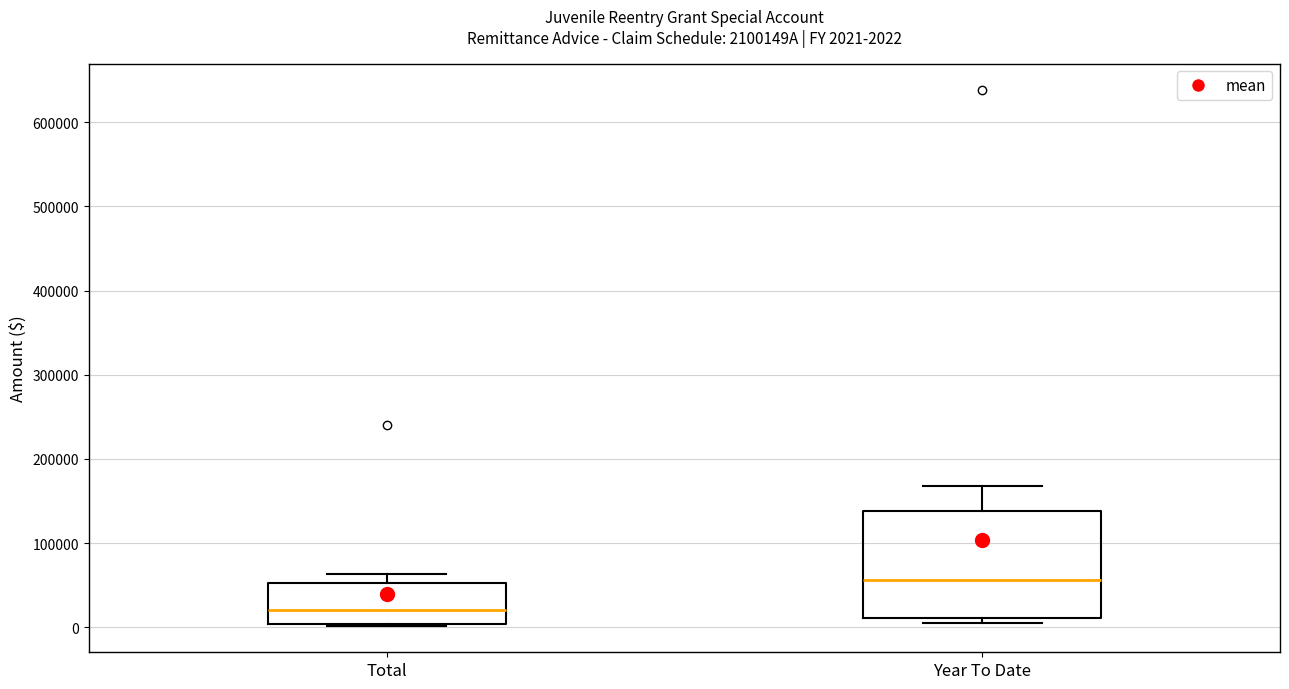

Which box is the tallest, from its lower edge to its upper edge?

Year To Date